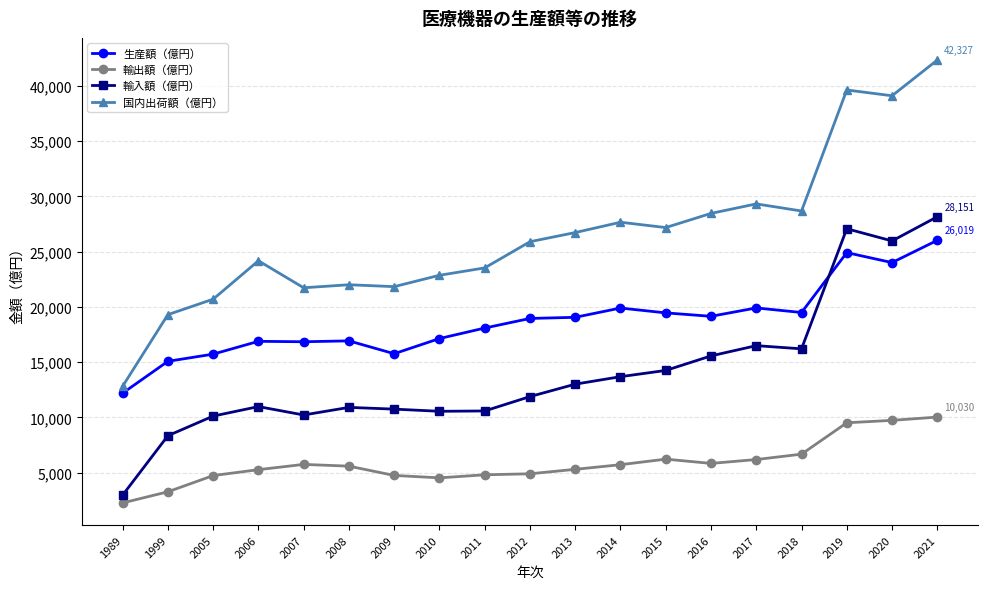

In 生産額（億円）, how many points are higher than both neighbors (excluding endpoints)?

5